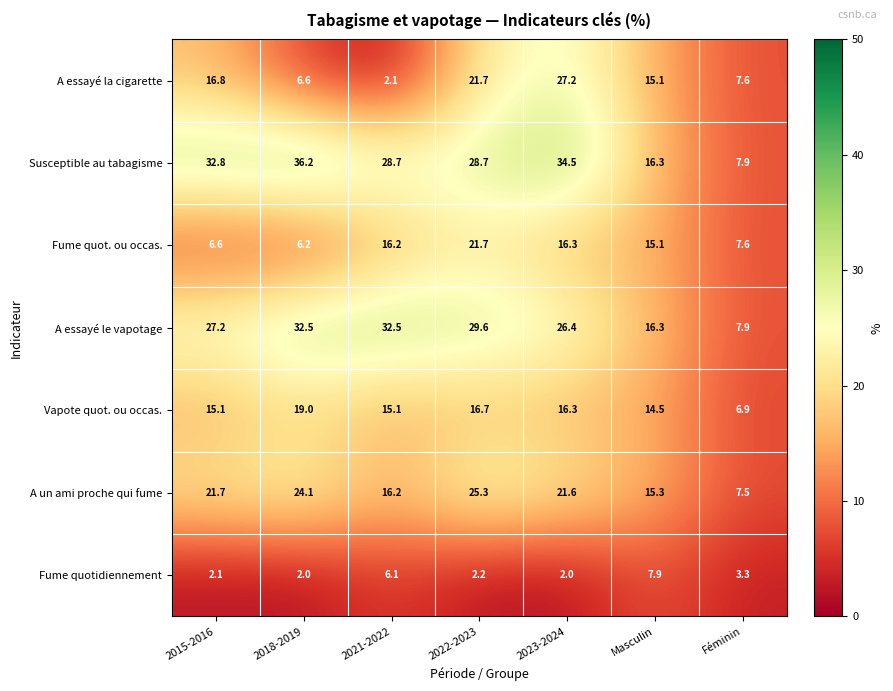

What is the sum of the A un ami proche qui fume values at Masculin and 2021-2022?

31.5